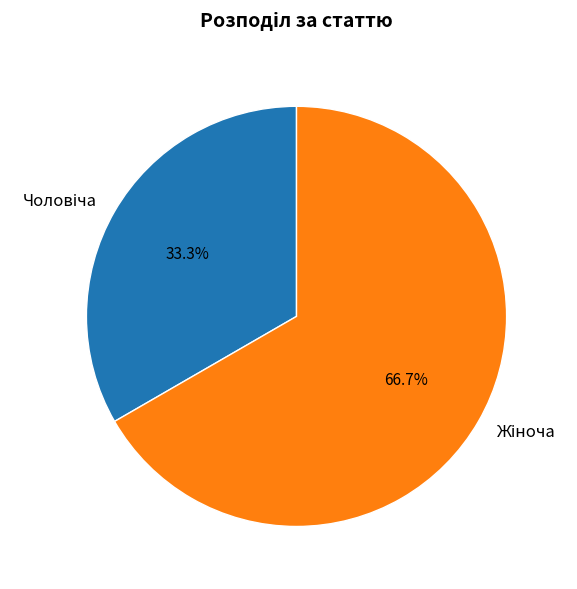

How many segments does this pie chart have?

2